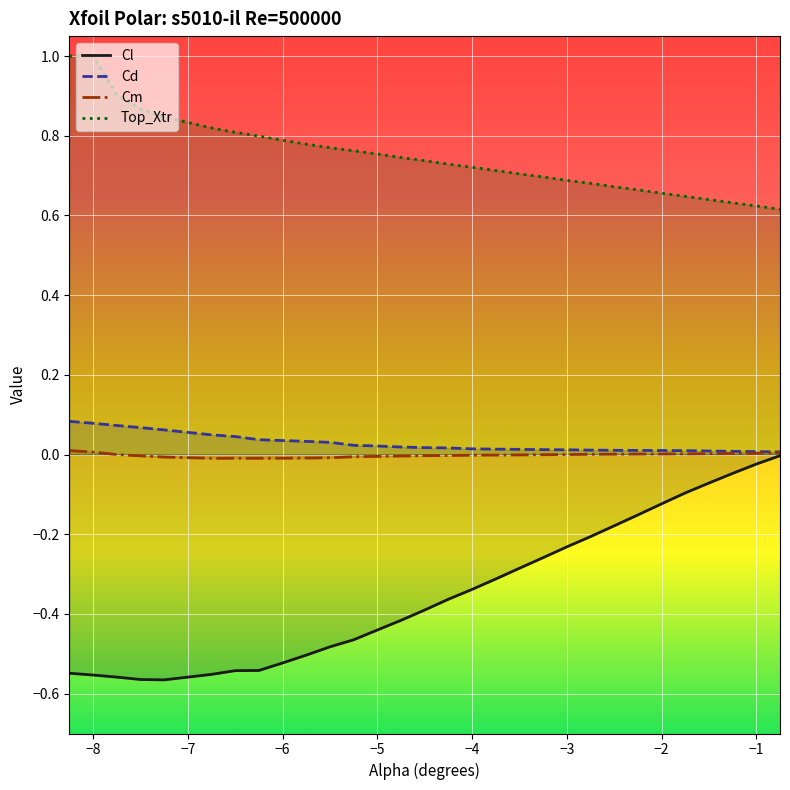

The value of Cm at −5 is -0.0. True or false?

True